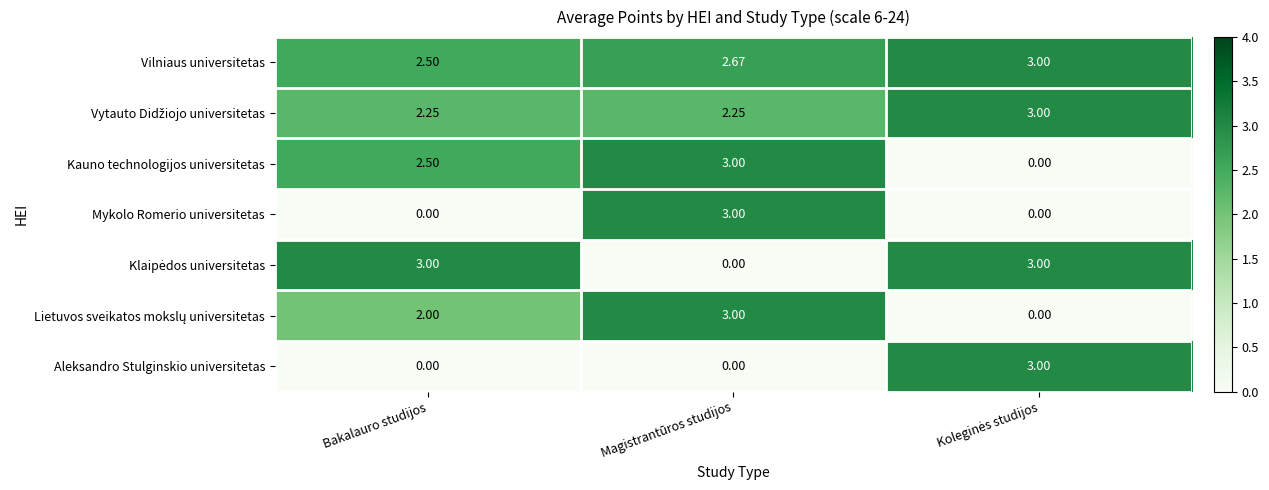

Which series has the largest total across all categories?

Vilniaus universitetas